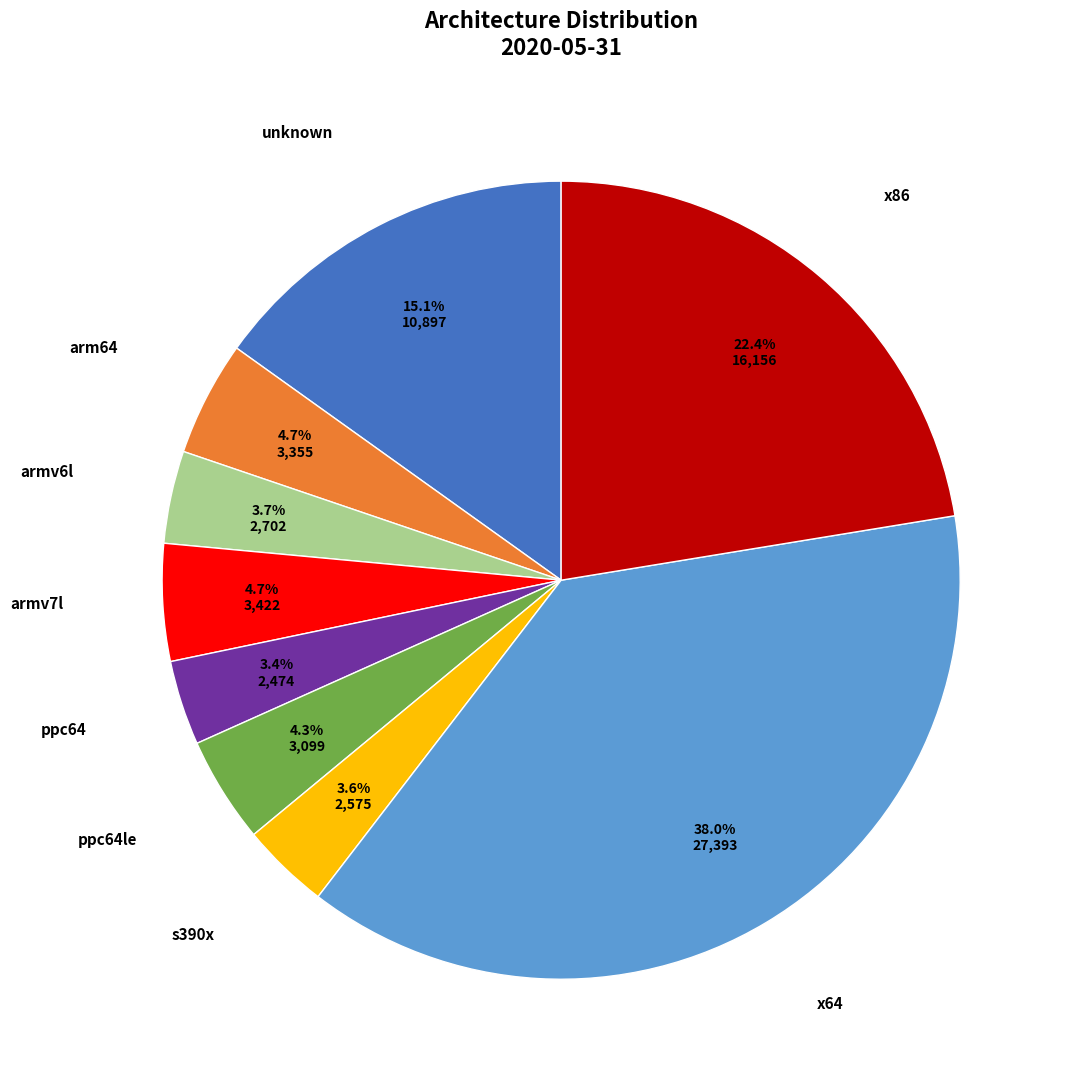

To the nearest percent, what is the average slice percentage?

11%